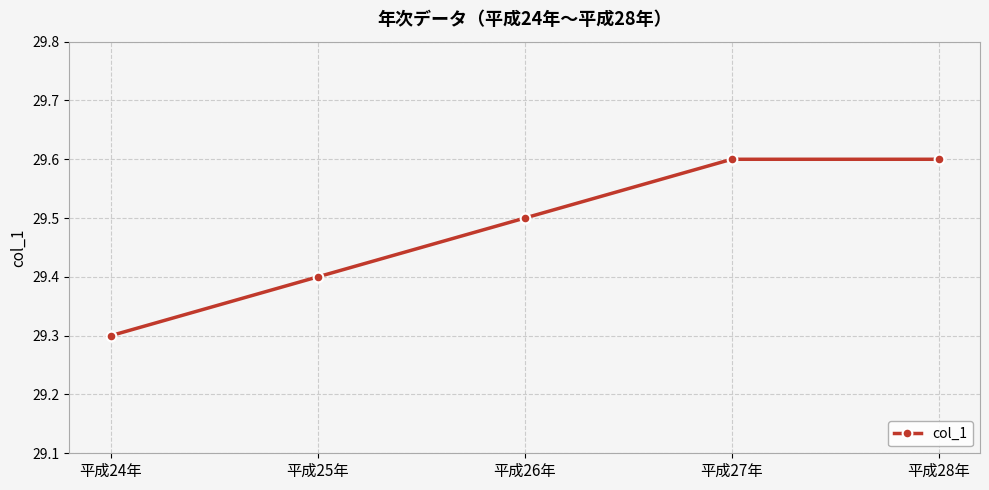

How many data points does each series have?

5